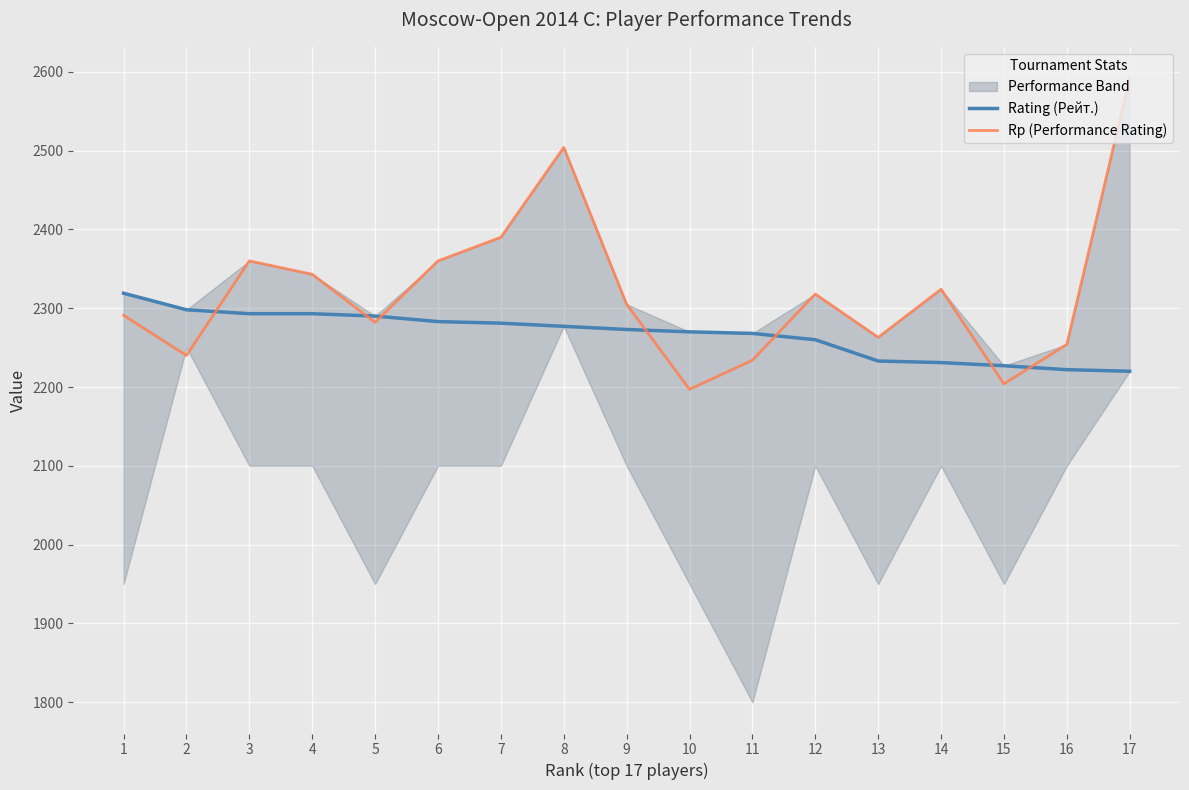

Reading left to right, transcribe all the data shown in this chart.

Rating (Рейт.): 1=2319	2=2298	3=2293	4=2293	5=2290	6=2283	7=2281	8=2277	9=2273	10=2270	11=2268	12=2260	13=2233	14=2231	15=2227	16=2222	17=2220
Rp (Performance Rating): 1=2291	2=2240	3=2360	4=2343	5=2282	6=2360	7=2390	8=2504	9=2305	10=2197	11=2234	12=2318	13=2263	14=2324	15=2204	16=2254	17=2592